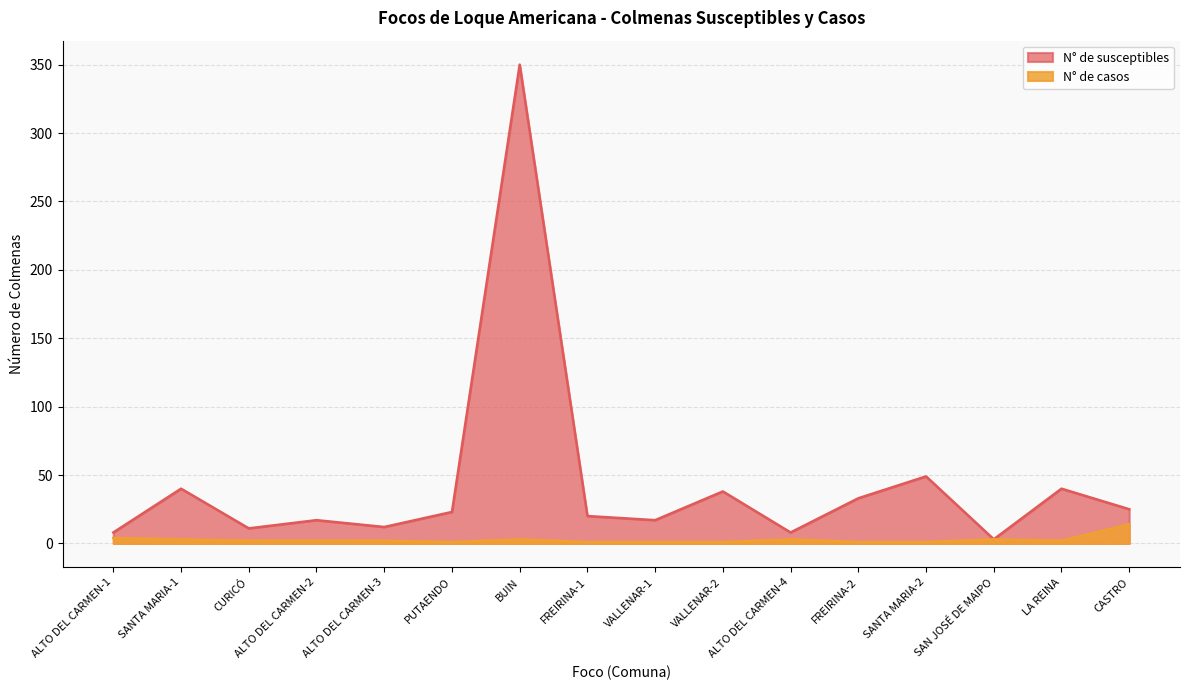

Where is N° de susceptibles nearest to the value 176?

SANTA MARIA-2